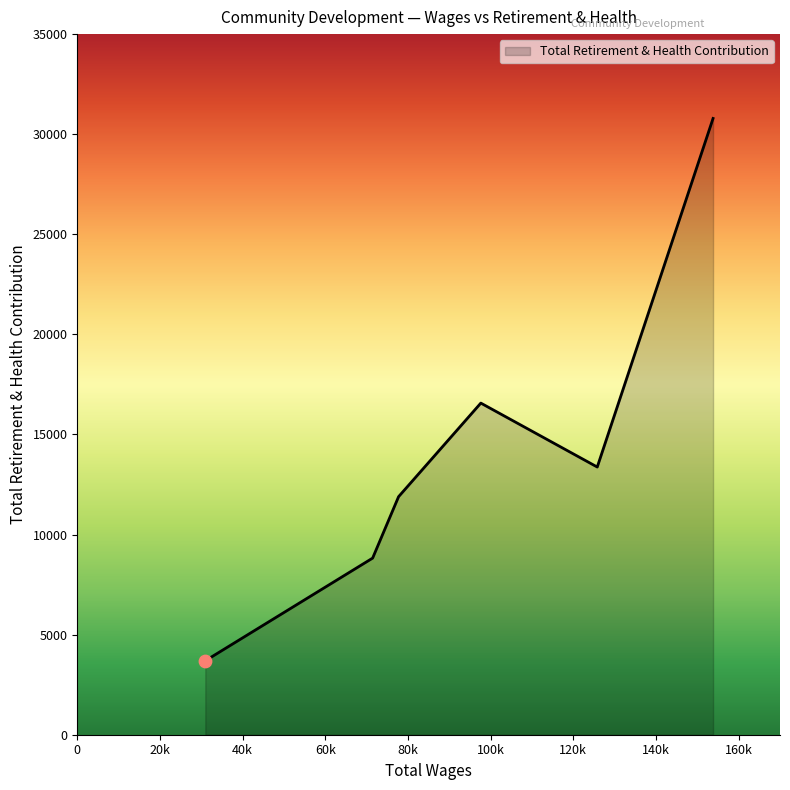

What is the difference between the second highest and minimum values?

12872